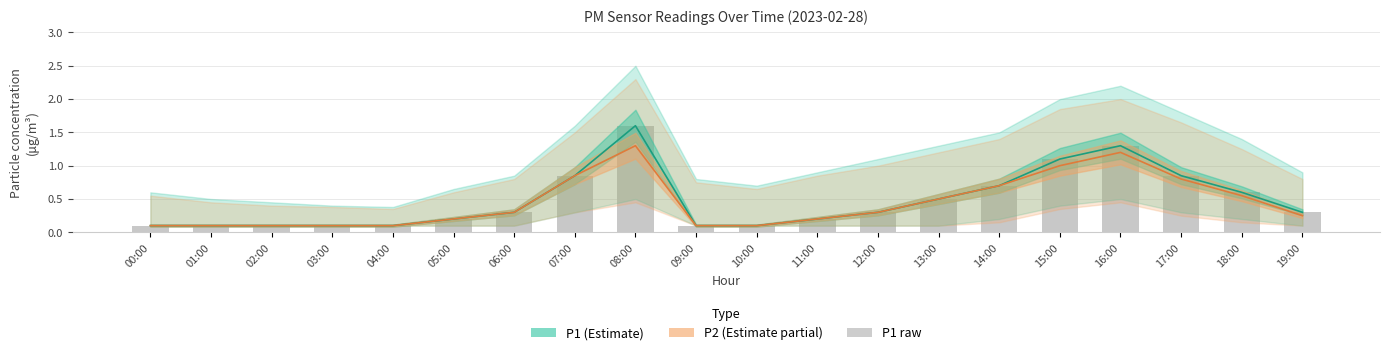

What is the total value across all series at 16:00?

3.8